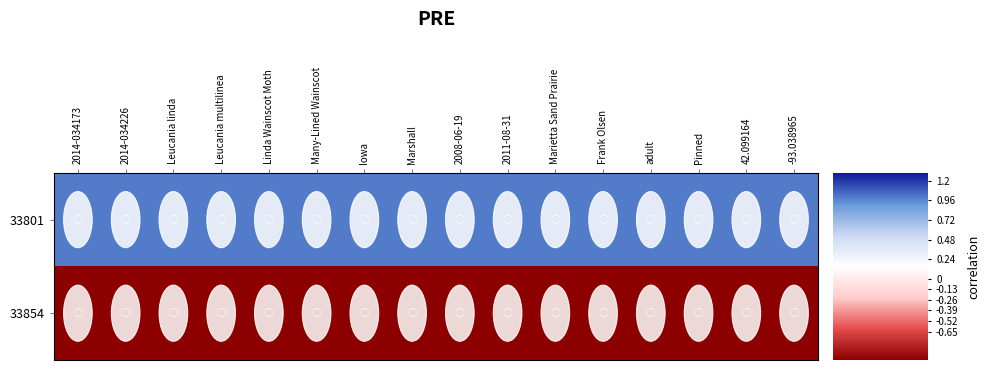

What is the spread (max minus min) of values at Many-Lined Wainscot?

2